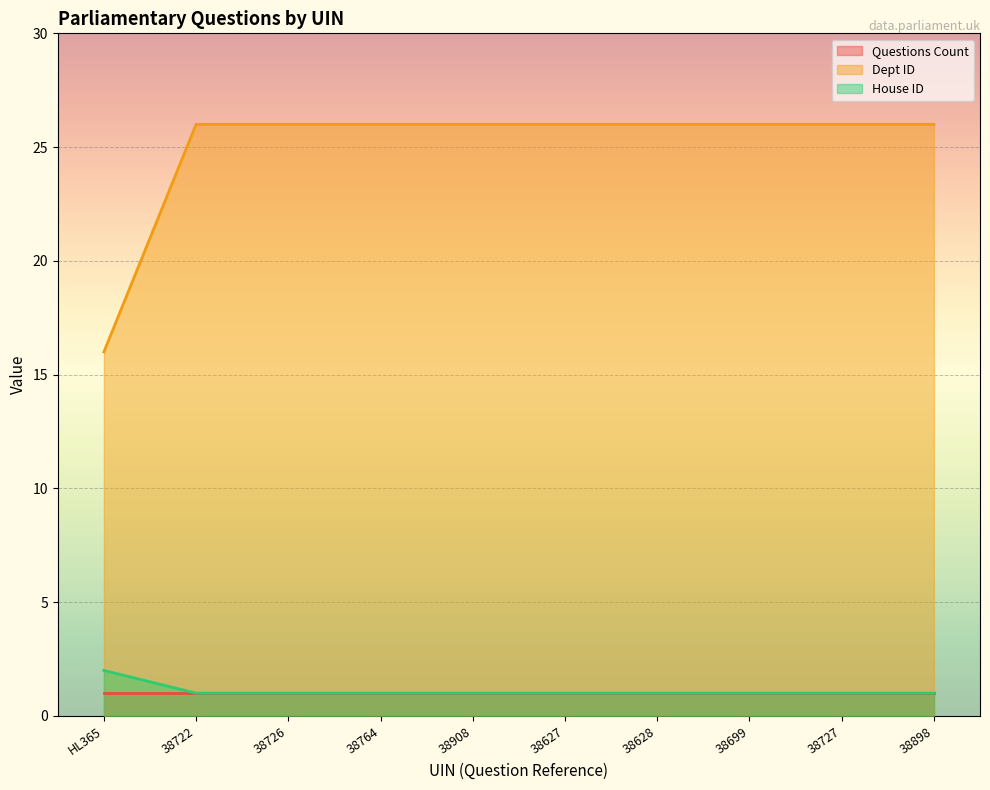

What value does the House ID series have at 38627?

1